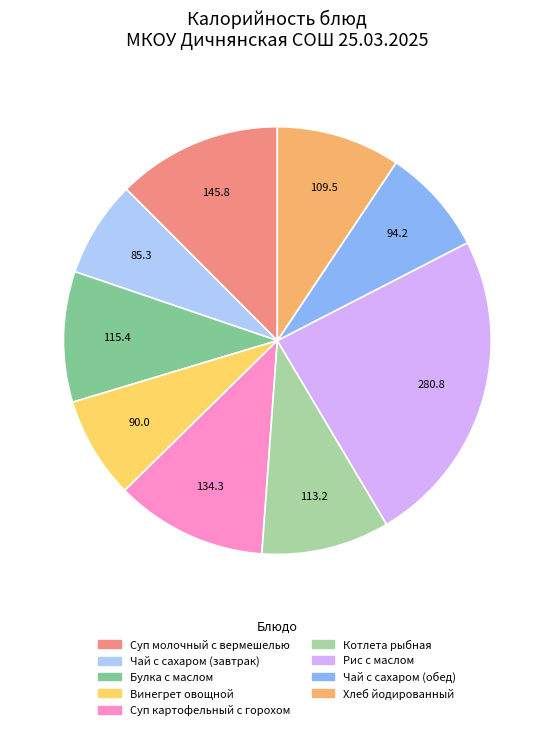

True or false: Котлета рыбная accounts for 17% of the total.

False